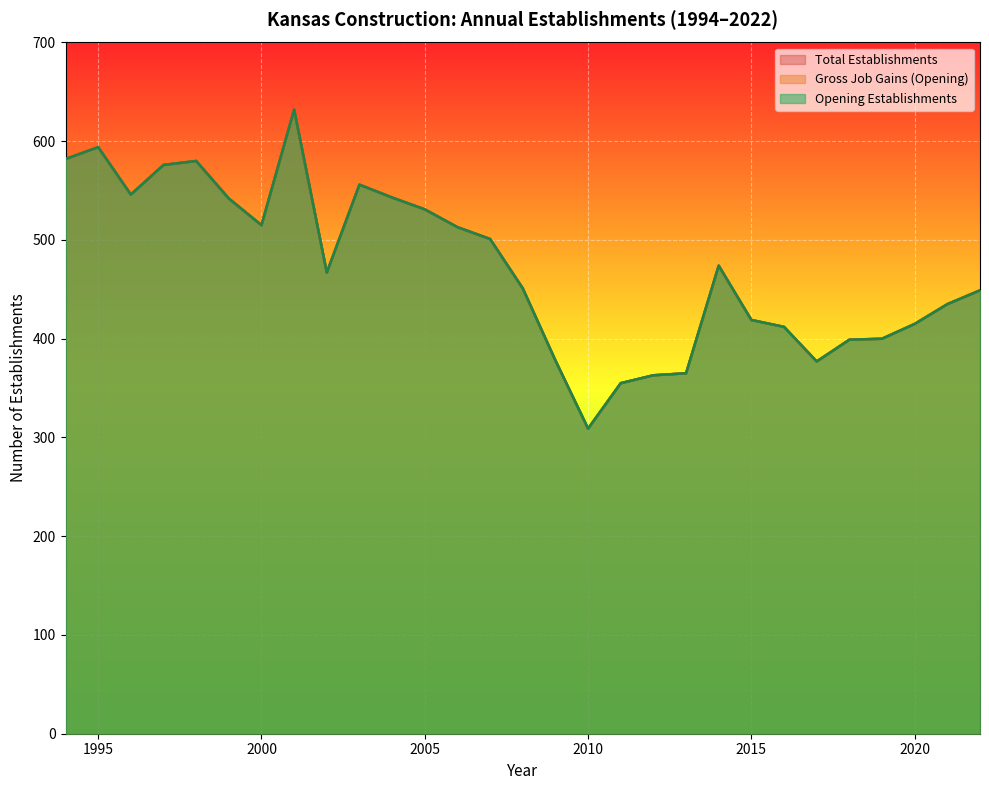

What is the highest value of the Opening Establishments series?

632